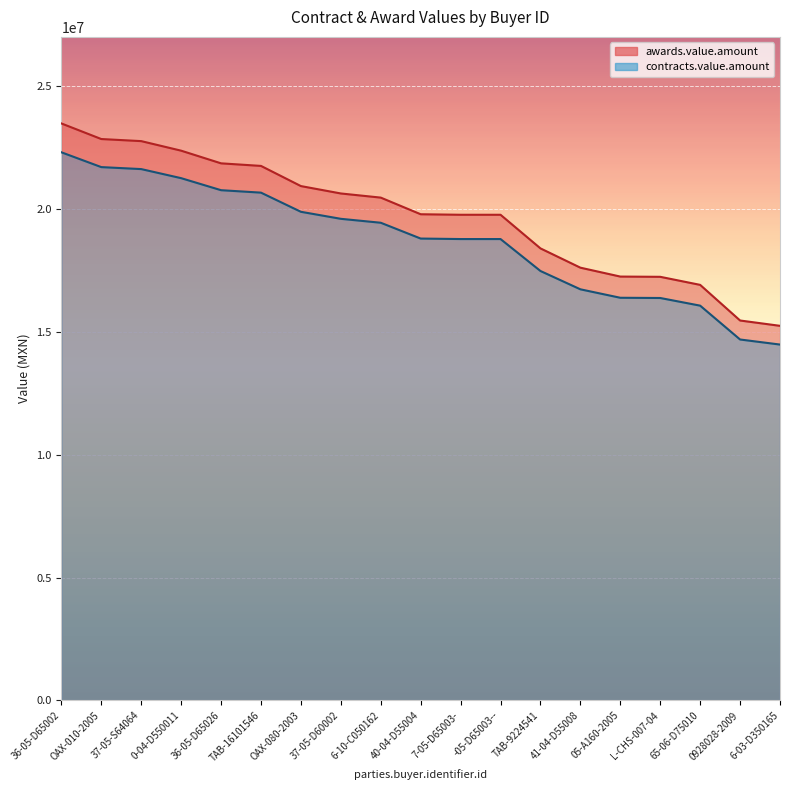

At which category does the chart reach its minimum across all series?

6-03-D350165